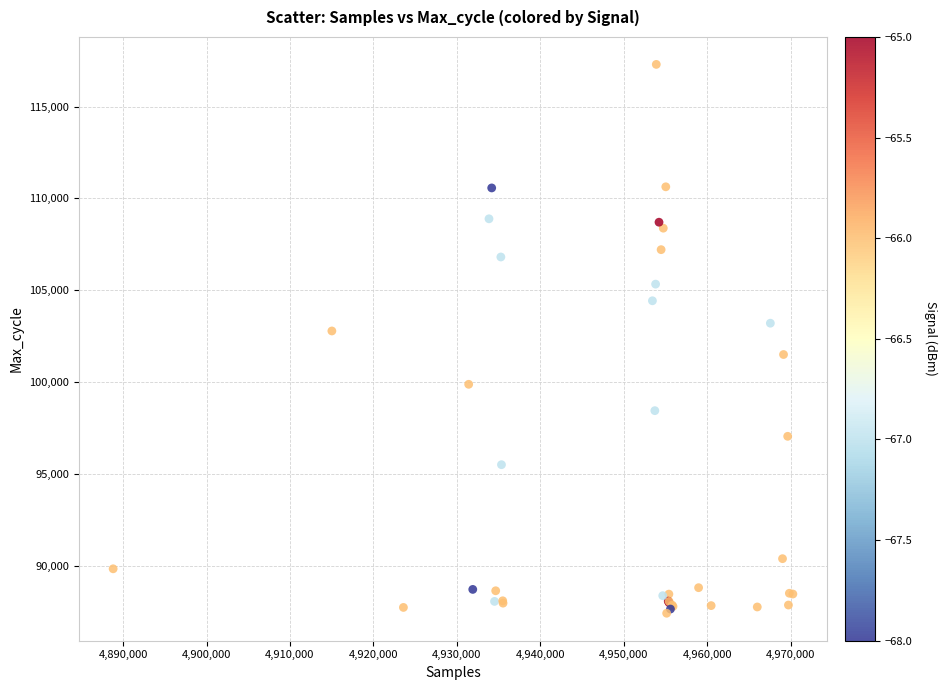

What Y value in the scatter plot is closest to 102357?

102785